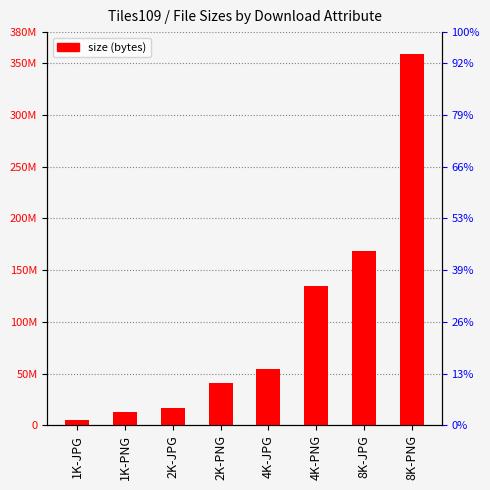

What is the label of the 2nd bar from the left?

1K-PNG